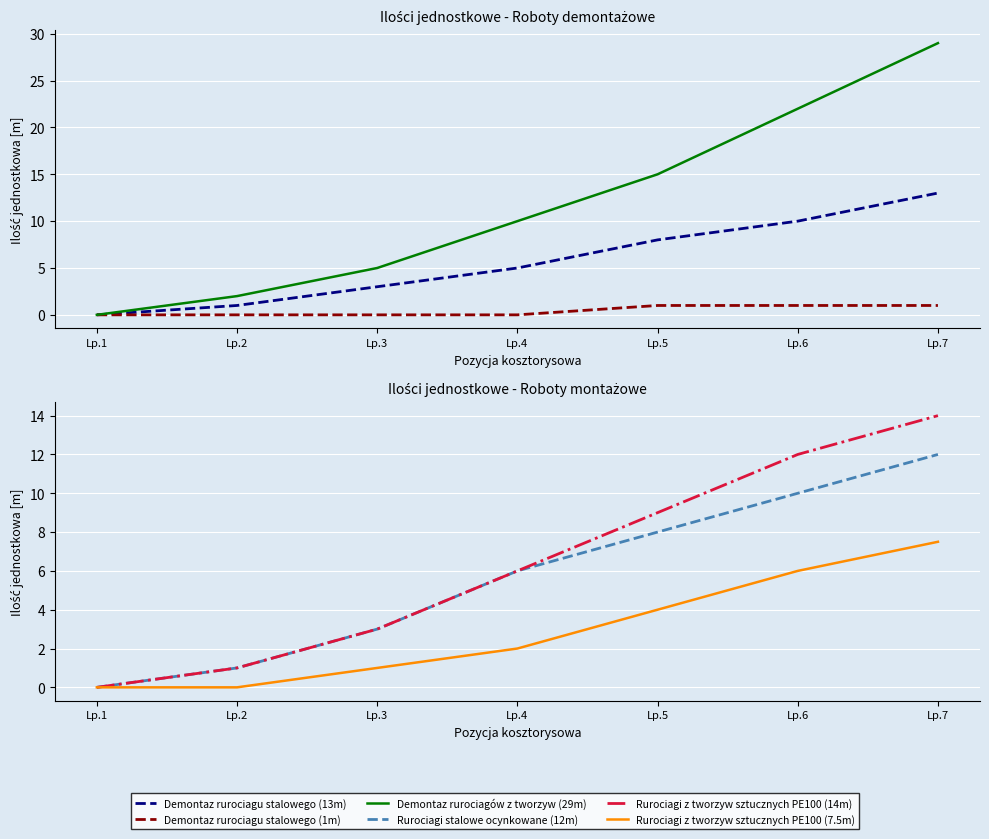

Where does the Demontaz rurociagu stalowego (13m) series first go above 5?

Lp.5